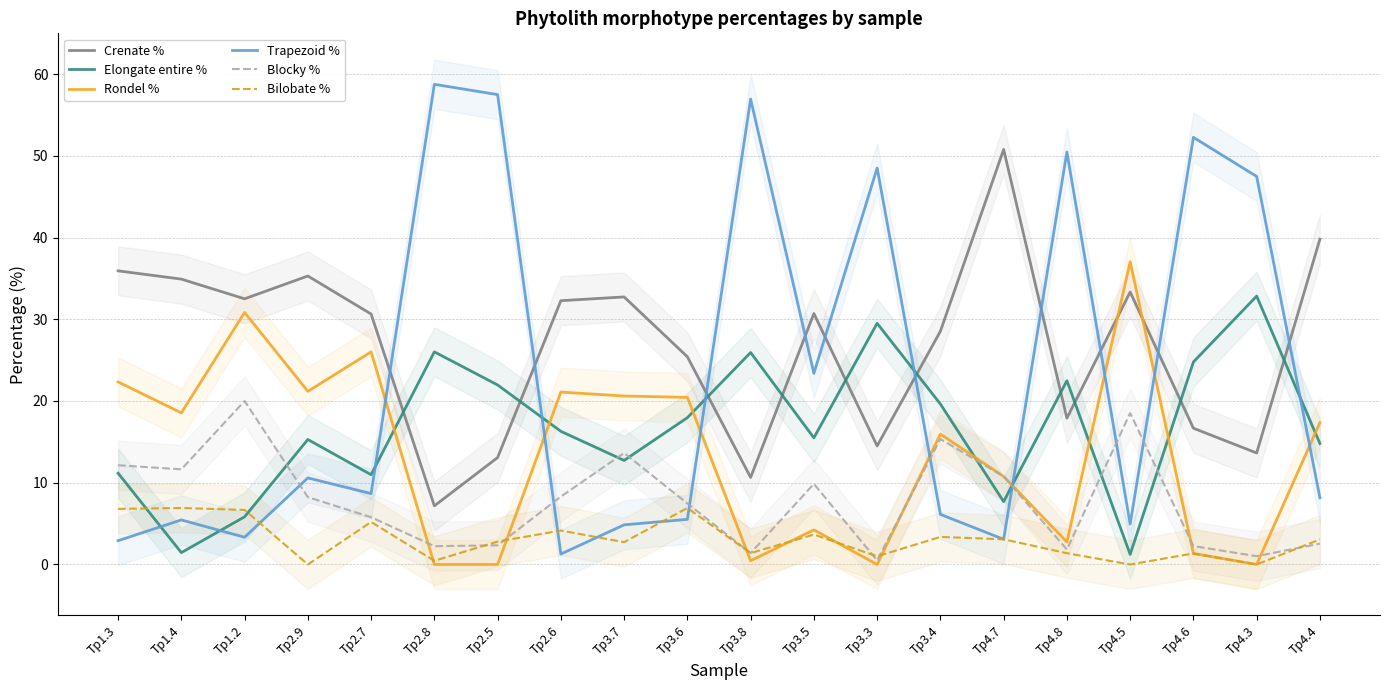

Which series ends up on top after the final intersection of Bilobate % and Blocky %?

Bilobate %